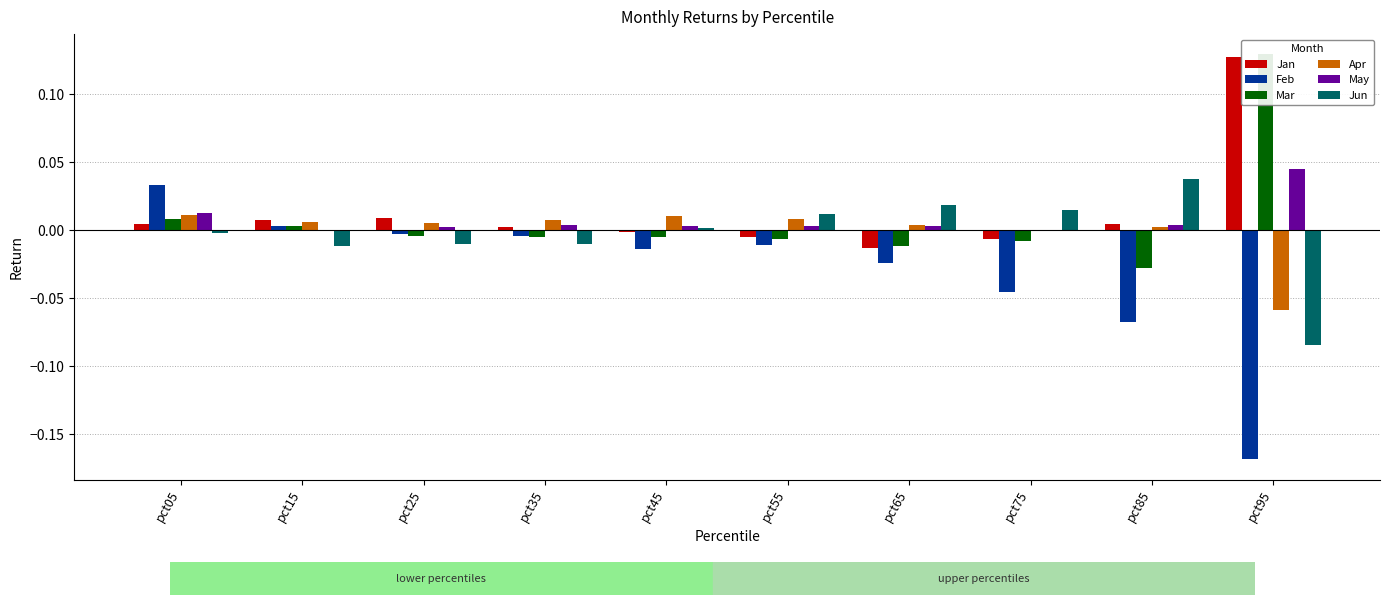

Does the chart contain any negative values?

Yes